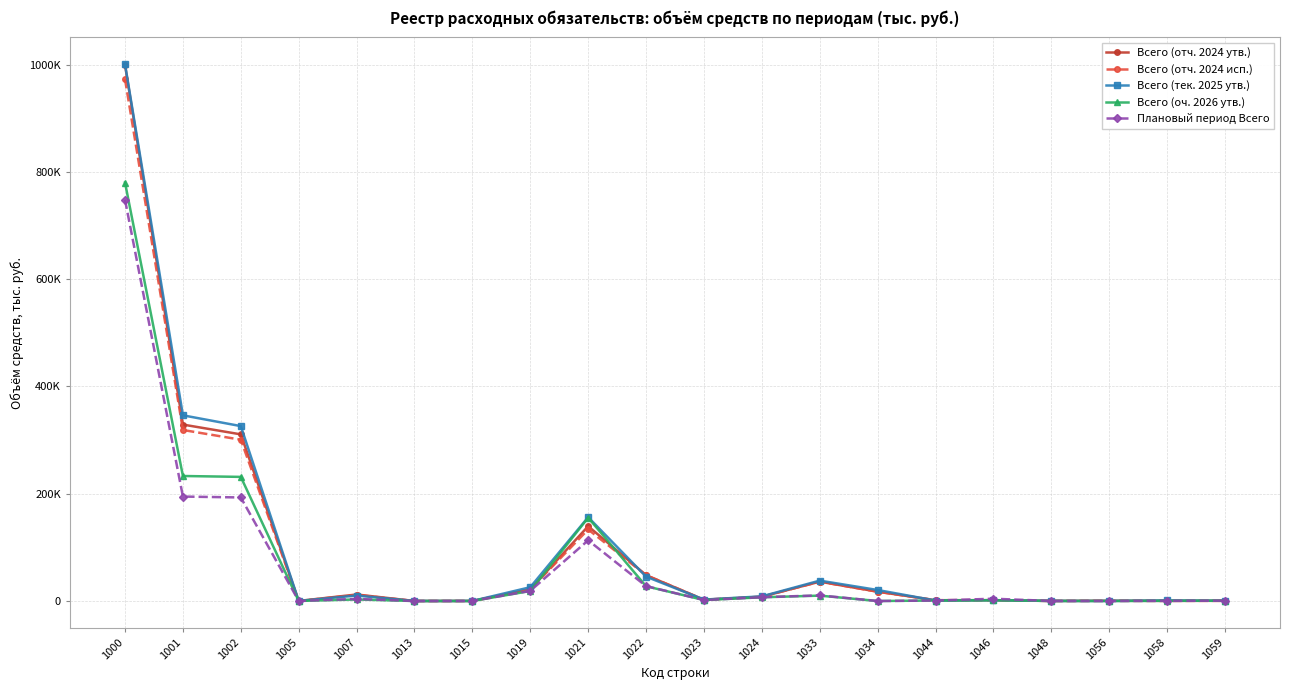

Does the chart have visible grid lines?

Yes